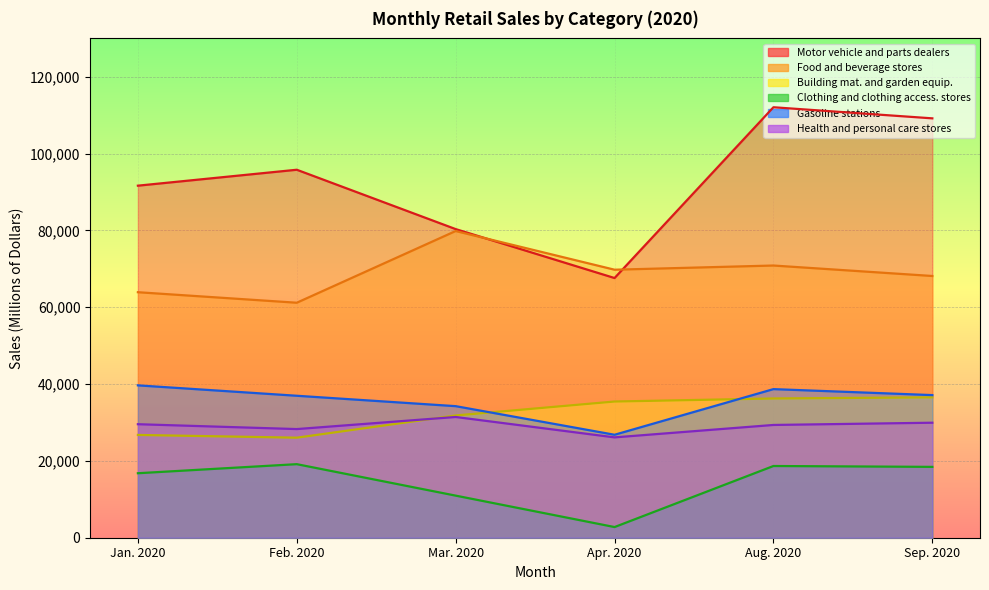

True or false: Food and beverage stores and Health and personal care stores cross at least once.

False